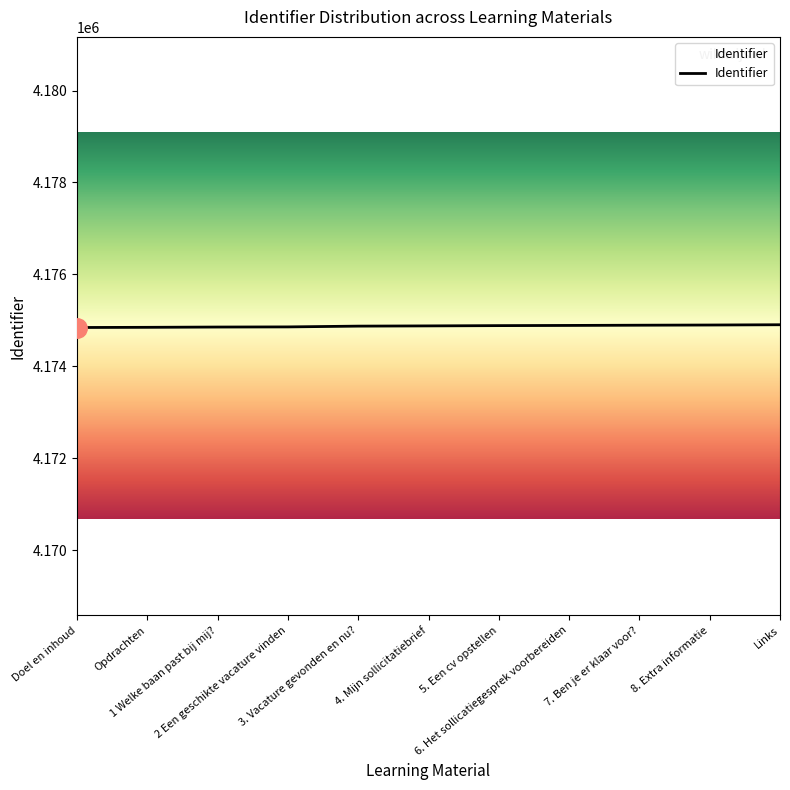

What is the sum of all values?

45923637